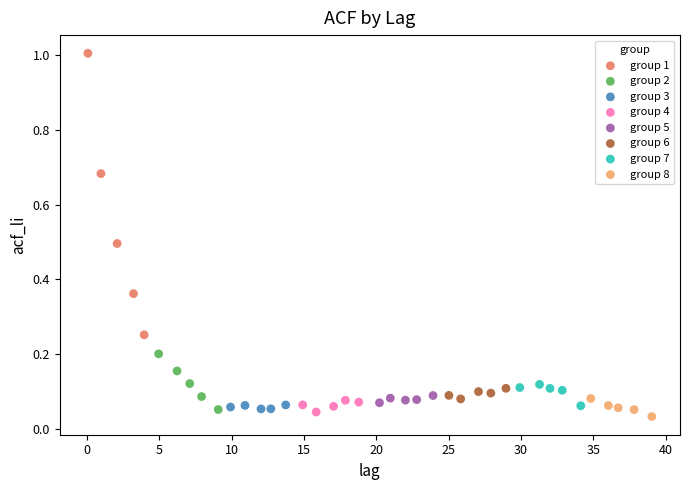

Which series has the largest Y range (max minus min)?

group 1